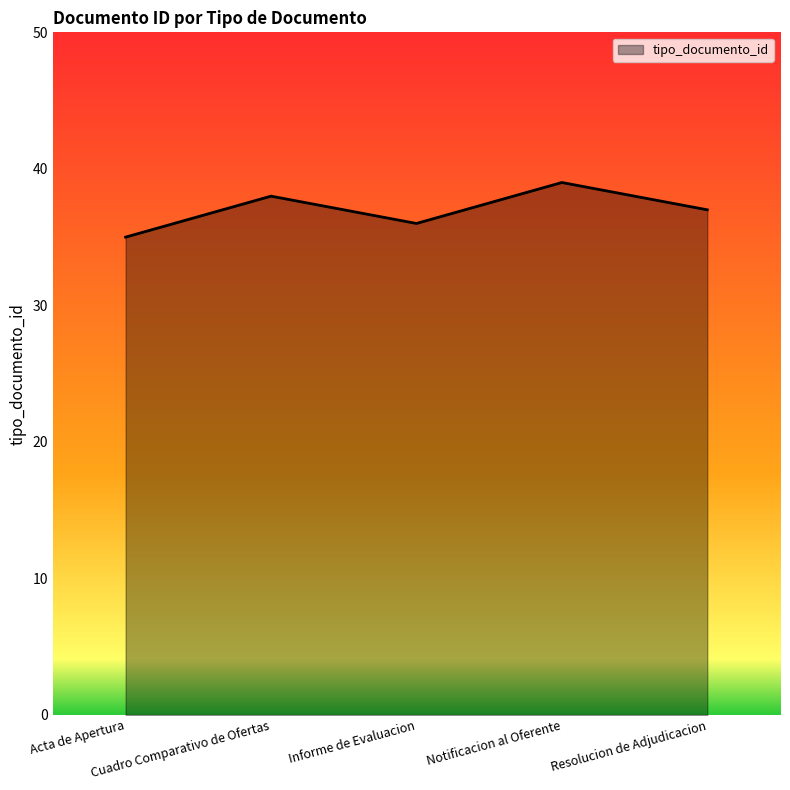

Reading left to right, transcribe all the data shown in this chart.

35	38	36	39	37